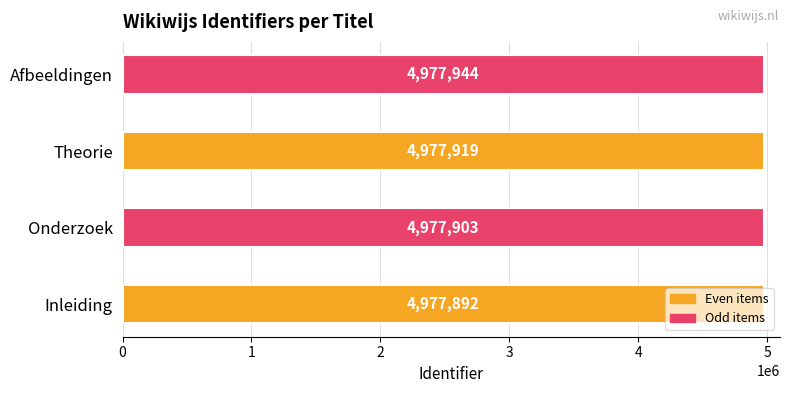

How many values are between 4977903 and 4977944?

3